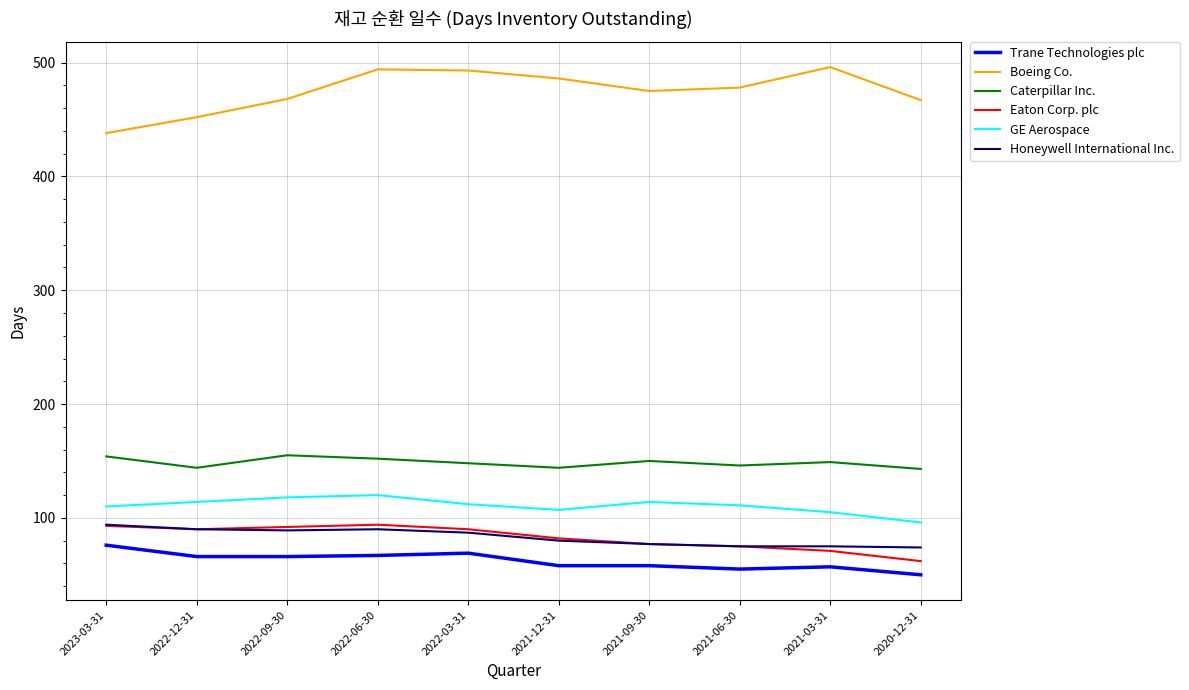

What is the lowest value of the Eaton Corp. plc series?

62